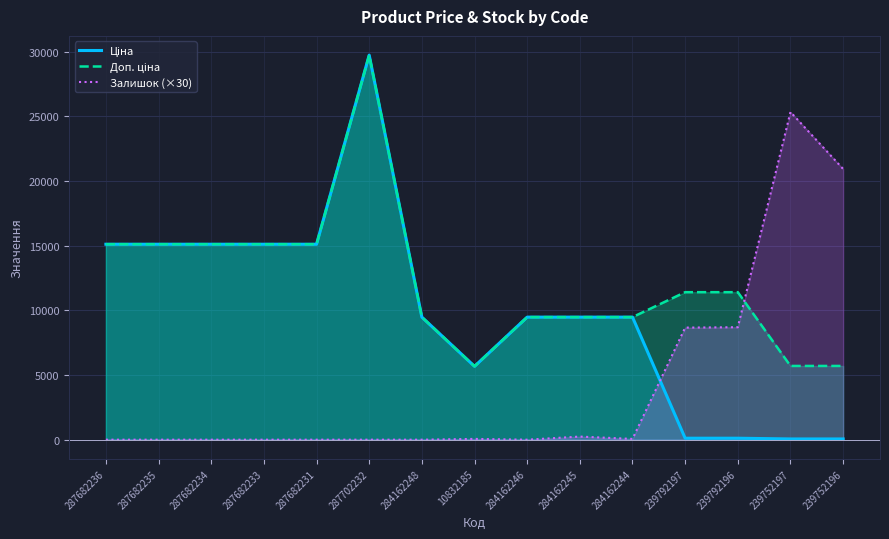

Where does the Доп. ціна series first go above 11410?

287682236